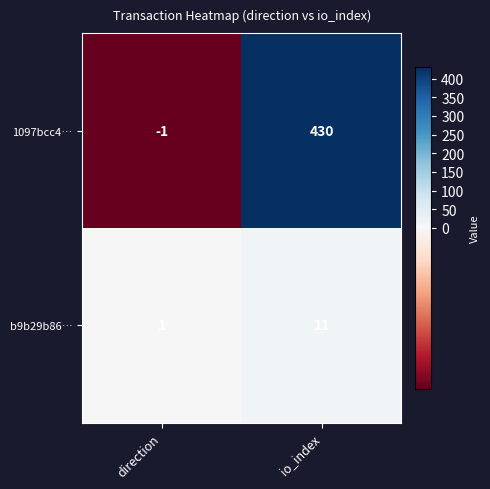

What is the difference between the b9b29b86… values at direction and io_index?

10